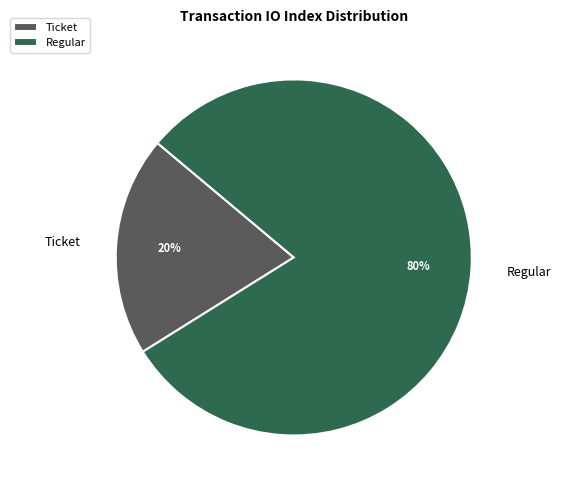

What is the smallest slice in the pie chart?

Ticket